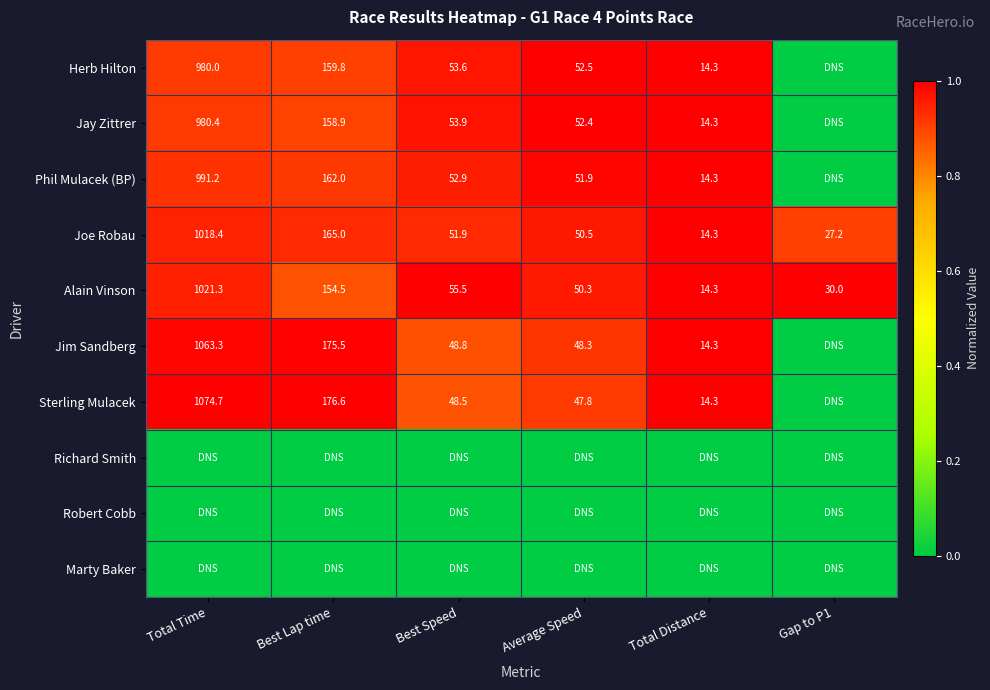

What is the maximum value for Alain Vinson?

1021.3